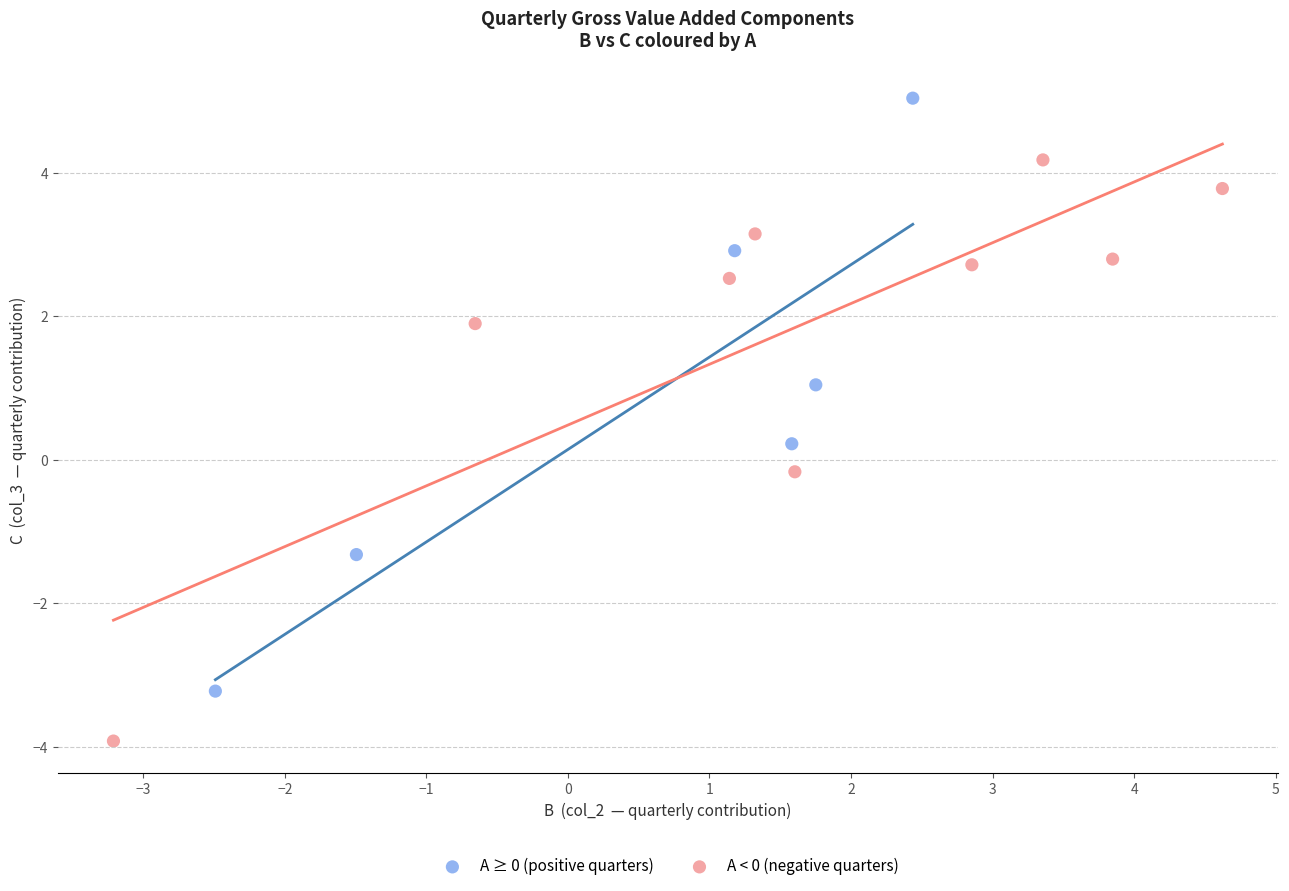

What are all the series names shown in the legend?

A ≥ 0 (positive quarters), A < 0 (negative quarters)